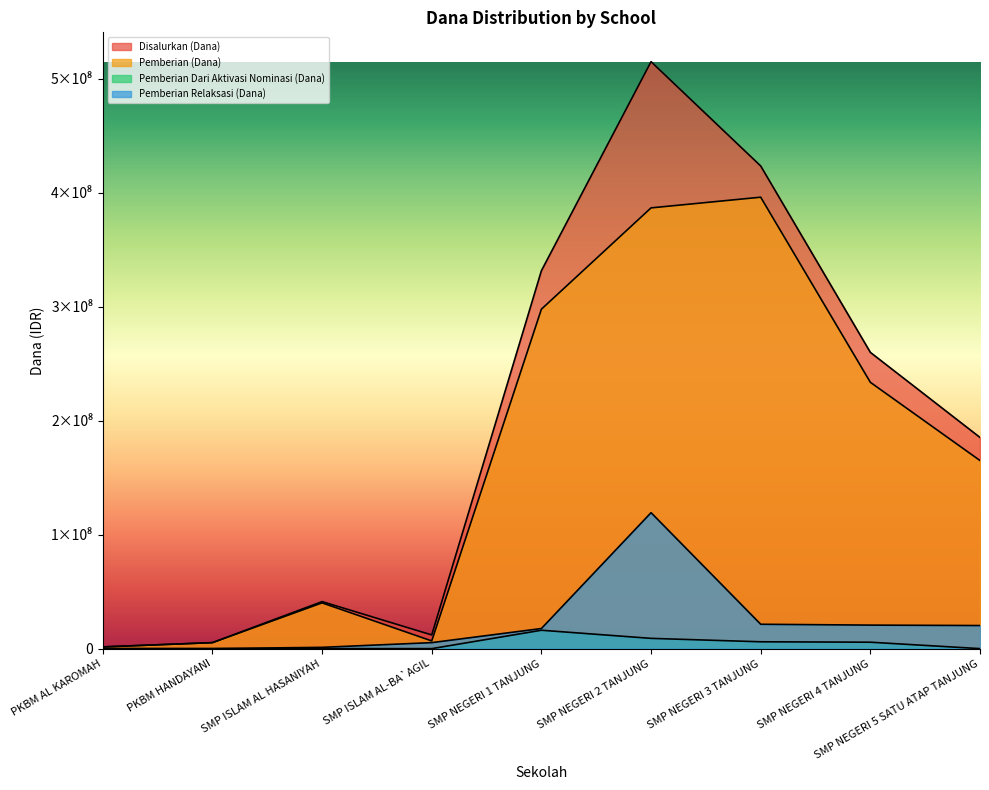

At which label does Pemberian (Dana) first exceed 165000000?

SMP NEGERI 1 TANJUNG